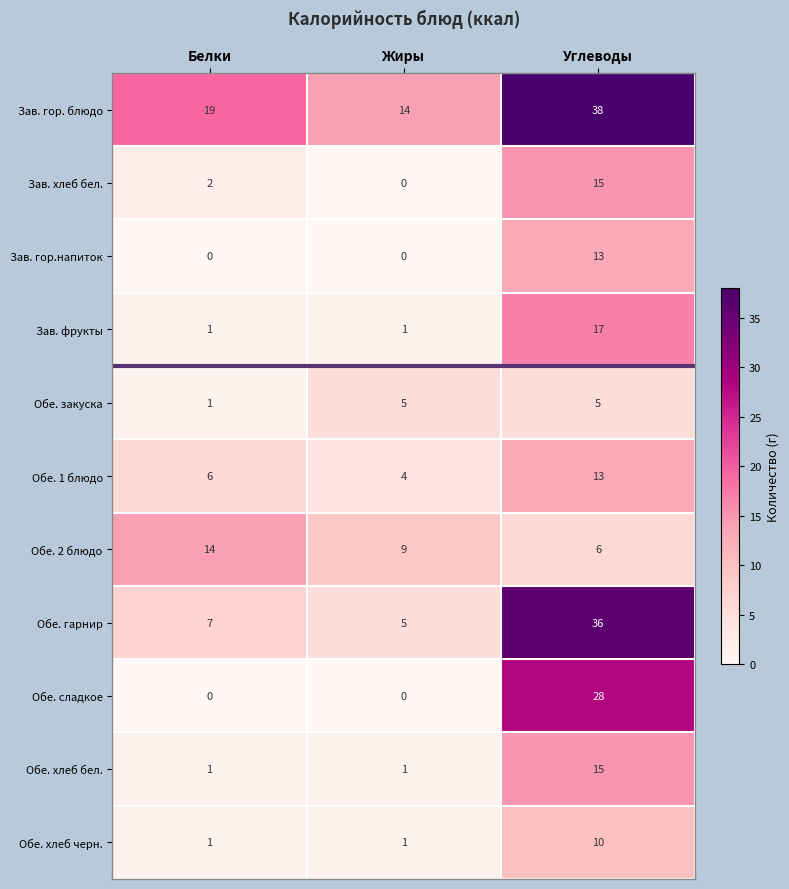

What is the spread (max minus min) of values at Жиры?

14